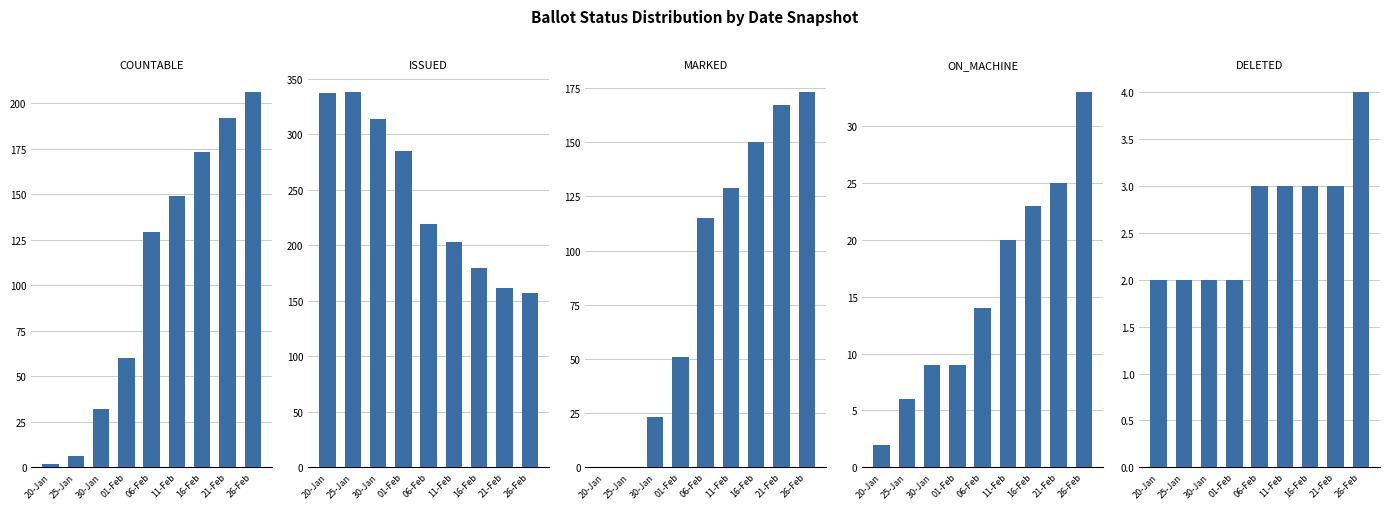

At which category is the sum across all series the highest?

26-Feb